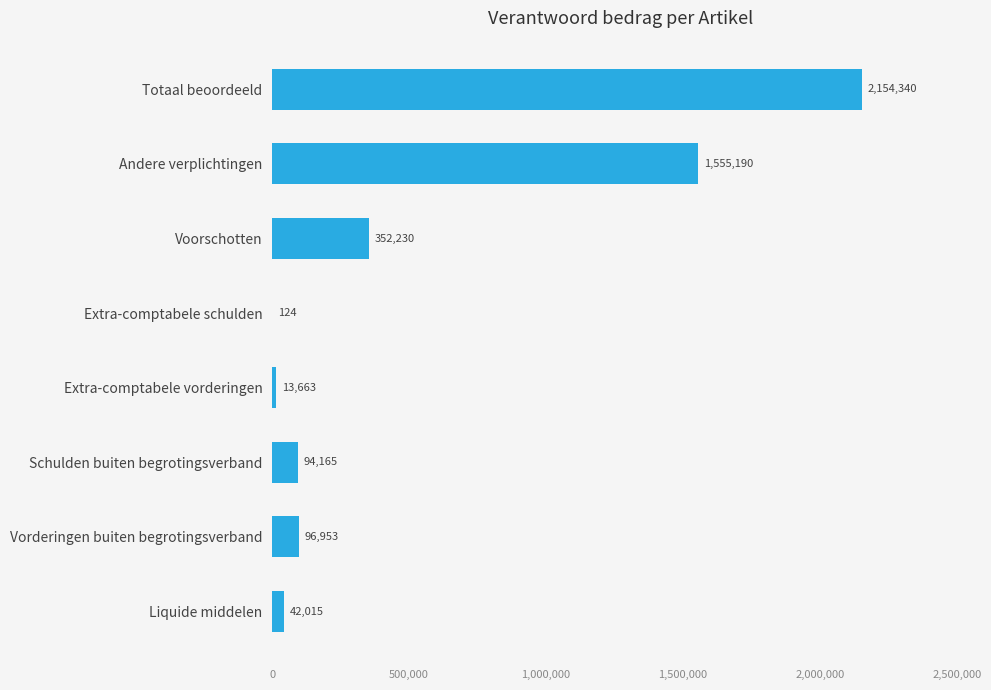

What is the greatest value displayed?

2154340